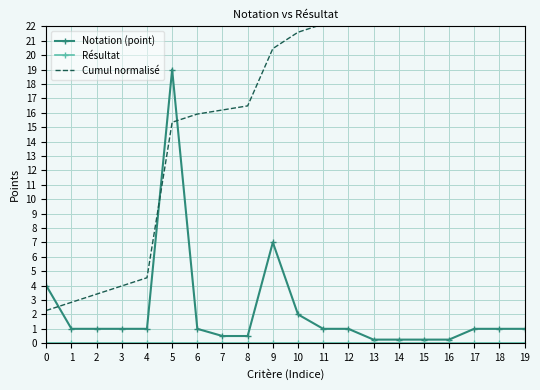

How many distinct data groups are displayed?

3